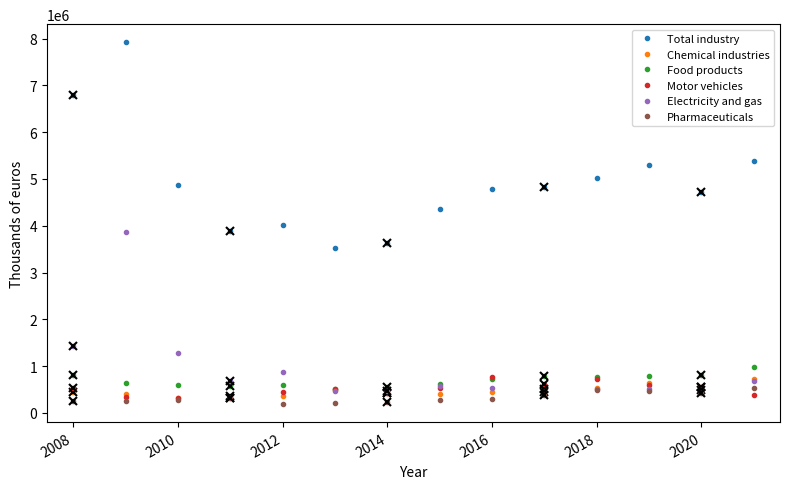

Rank the series by their maximum value, from highest to lowest.

Total industry, Electricity and gas, Food products, Motor vehicles, Chemical industries, Pharmaceuticals